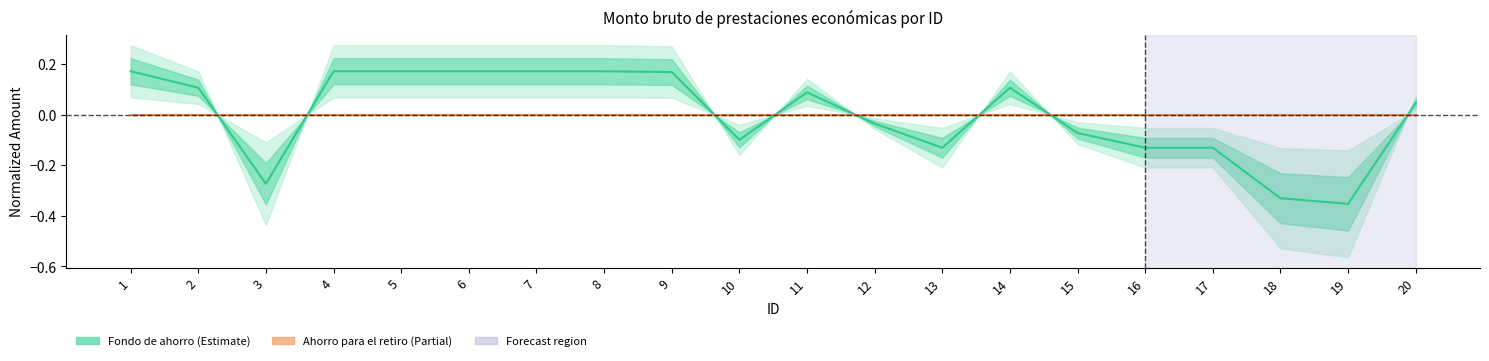

Does the chart have visible grid lines?

No